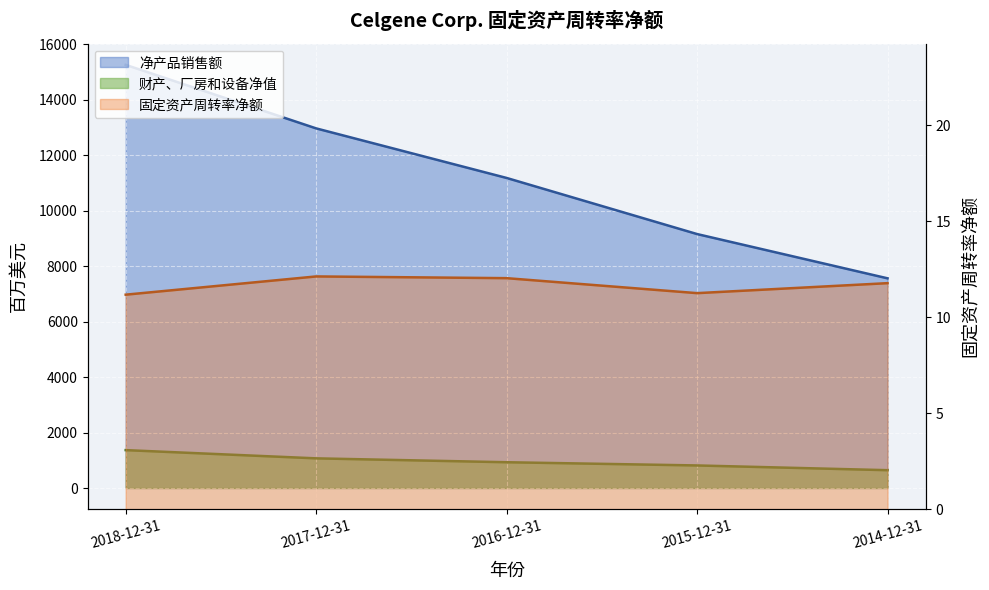

What is the maximum value shown in the chart?

15265.0